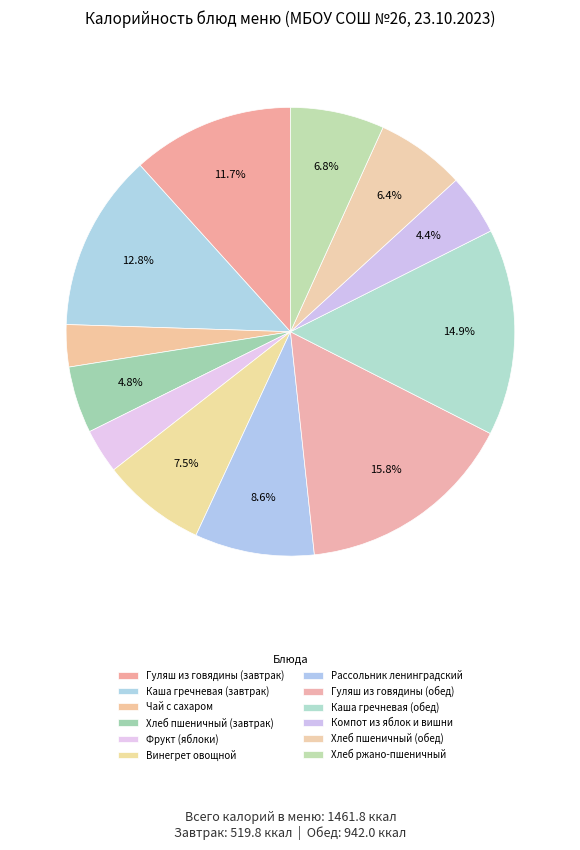

Count the number of slices in the pie.

12